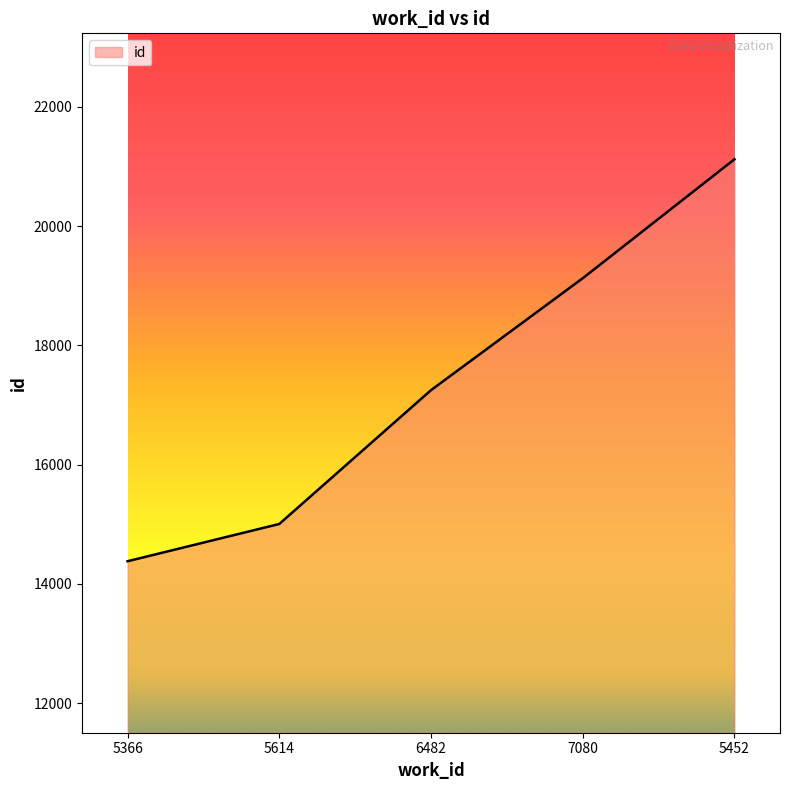

The value at 5452 is 21120. True or false?

True